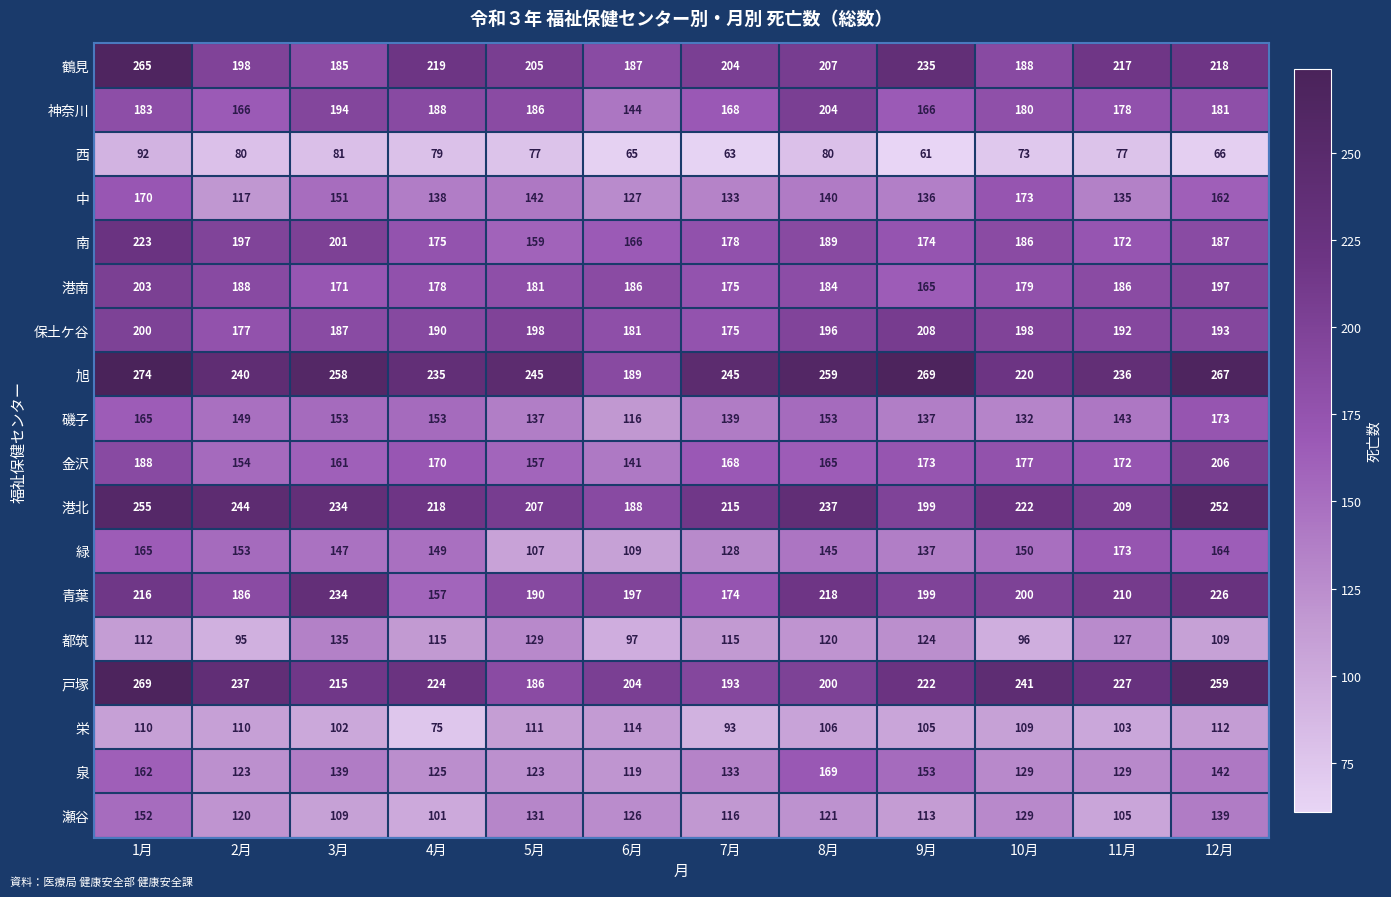

At which label is 瀬谷 closest to 126?

6月